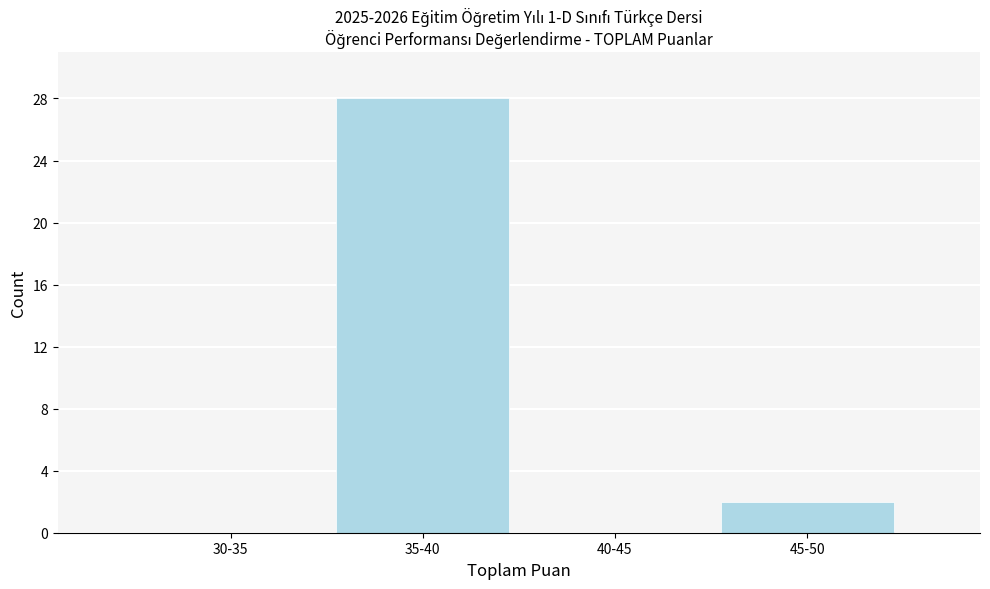

Reading left to right, list all the values displayed in this chart.

30-35=0	35-40=28	40-45=0	45-50=2